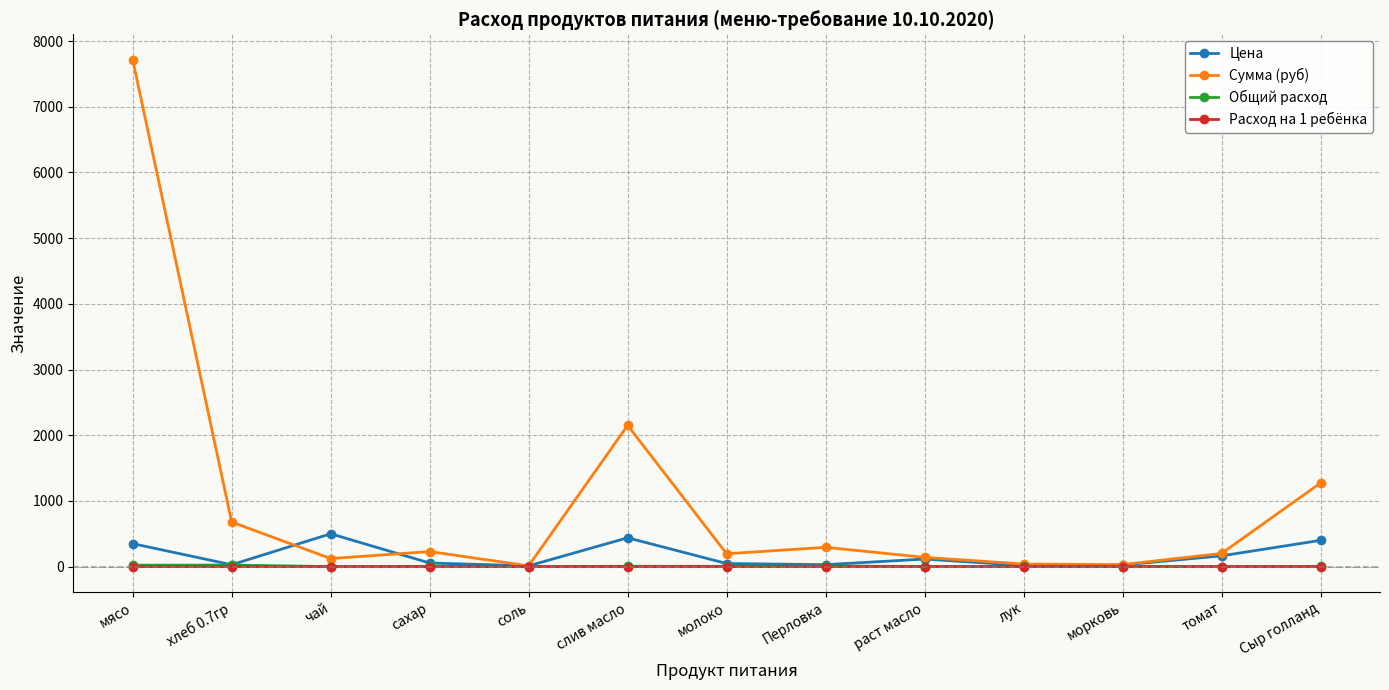

What is the label of the 7th point from the left?

молоко